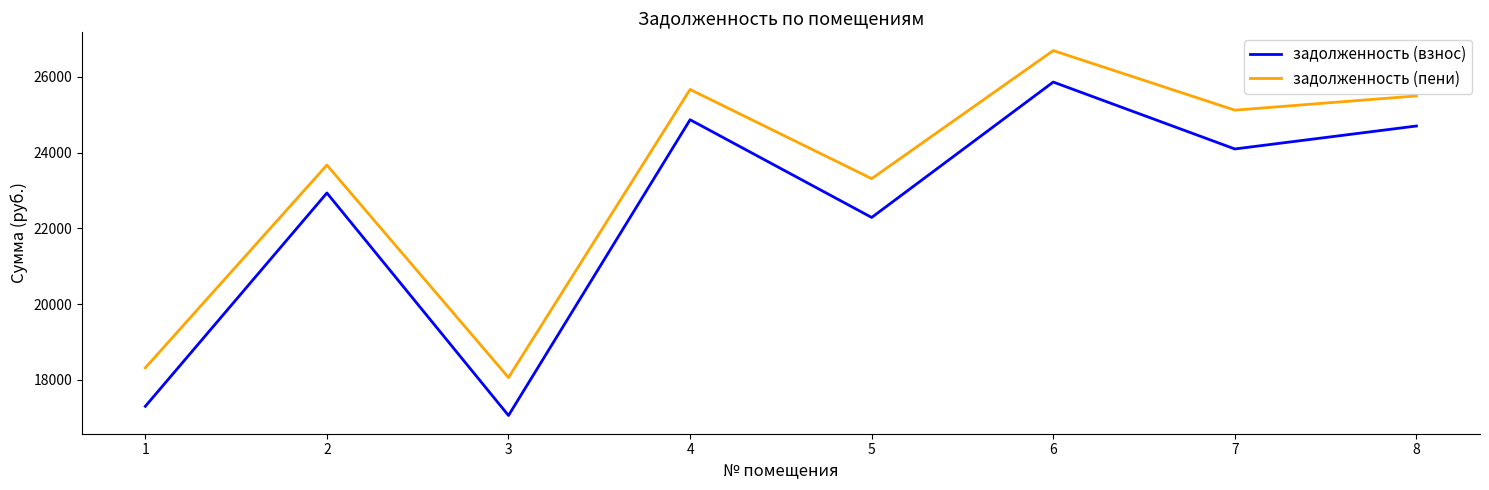

True or false: задолженность (взнос) has a value of 24701.3 at 8.

True